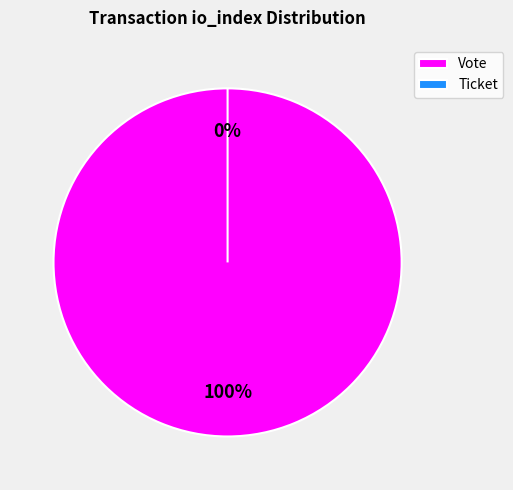

Which has a higher value, Ticket (io_index=0) or Vote (io_index=1)?

Vote (io_index=1)